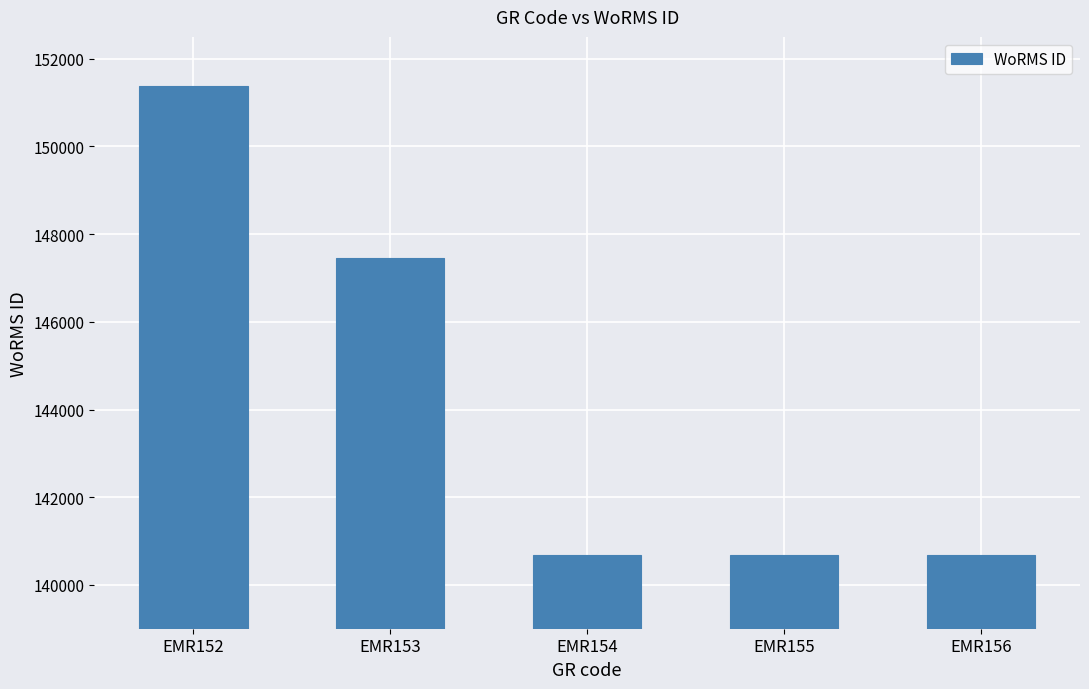

Are the bars grouped side by side (vs. stacked)?

No